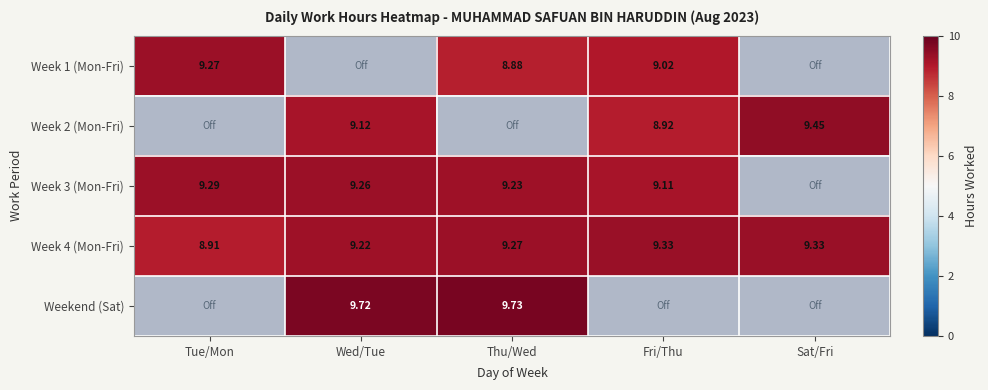

Between Sat/Fri and Wed/Tue, which is larger?

Sat/Fri